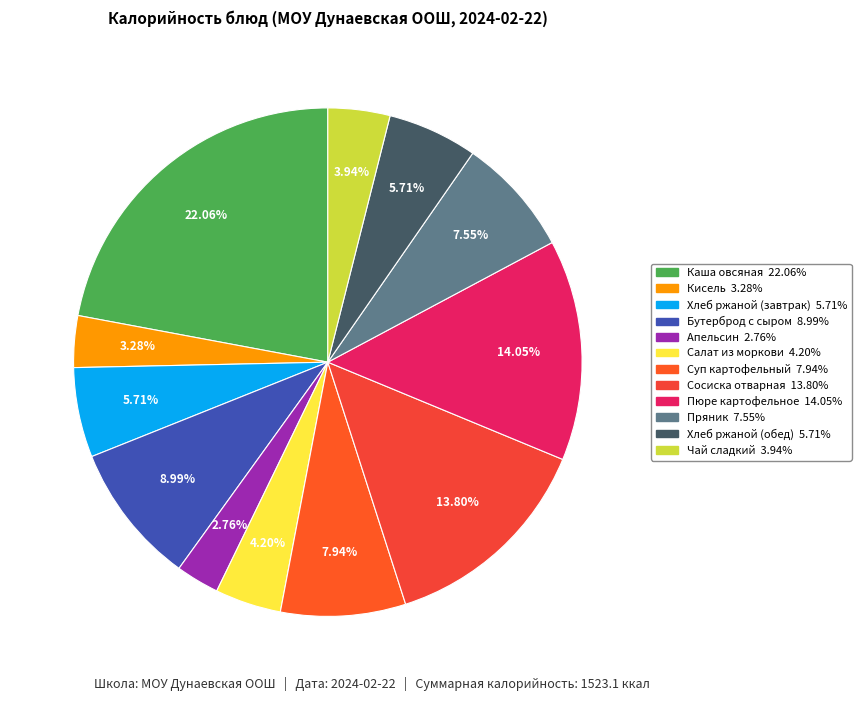

How many slices are in this pie chart?

12